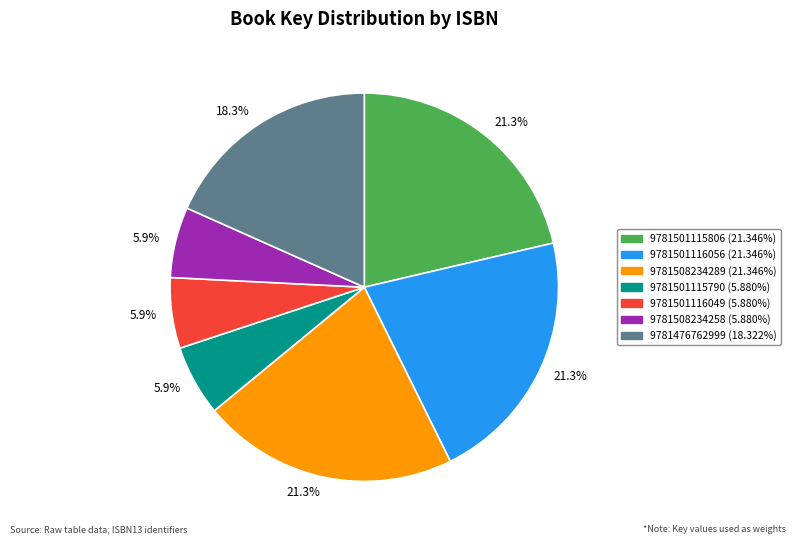

Combined, what portion of the pie is 9781501115790 and 9781508234258?

11.8%